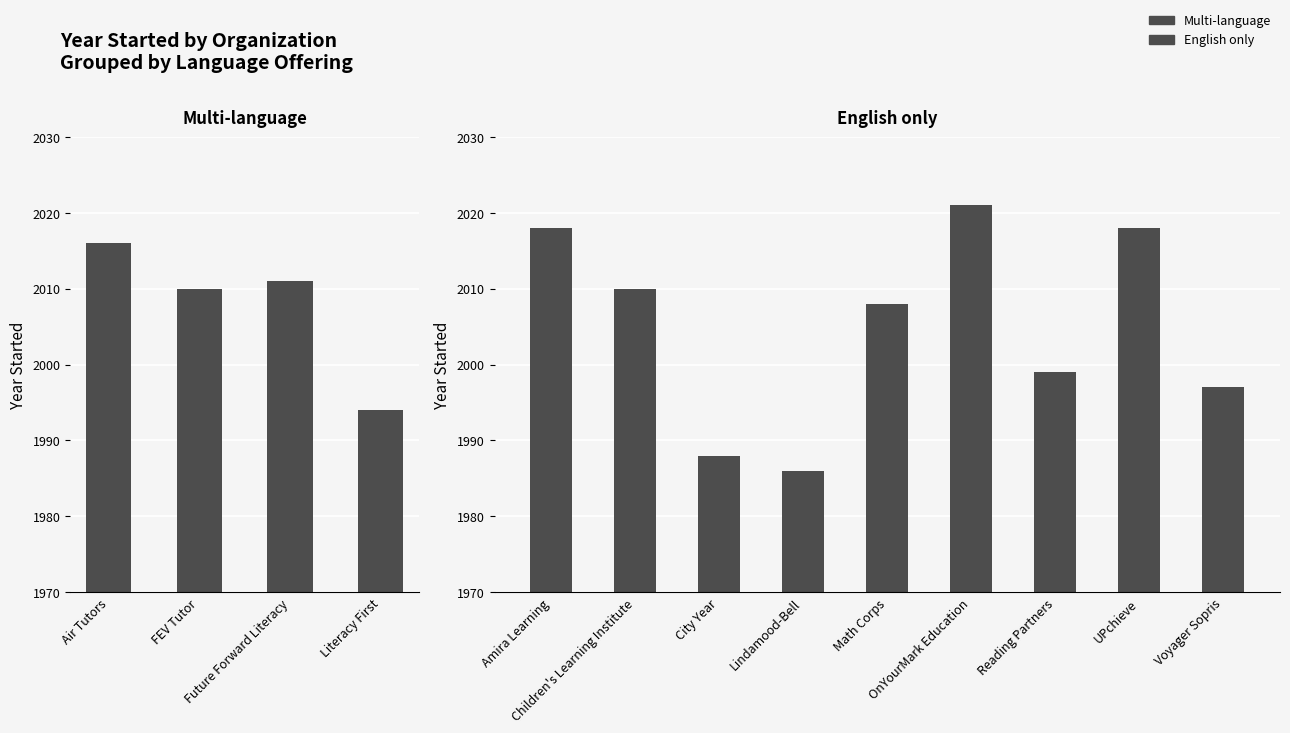

How many data points are less than 2010?

6